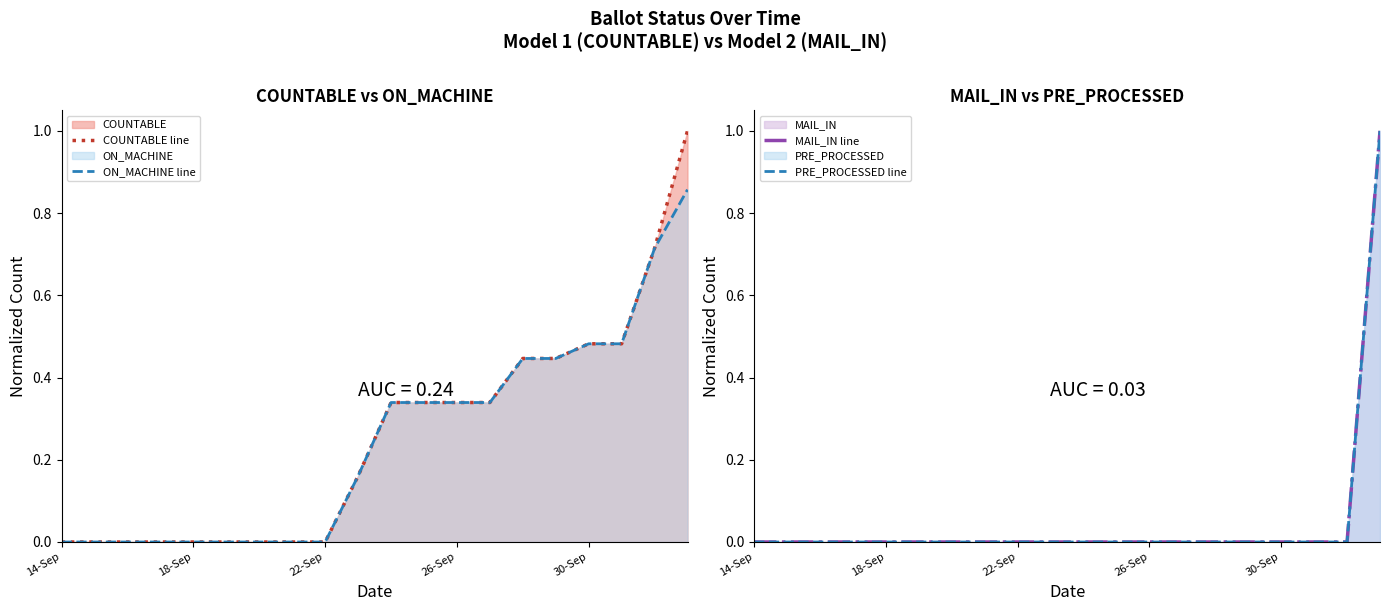

Does the chart display data point markers on the line(s)?

No